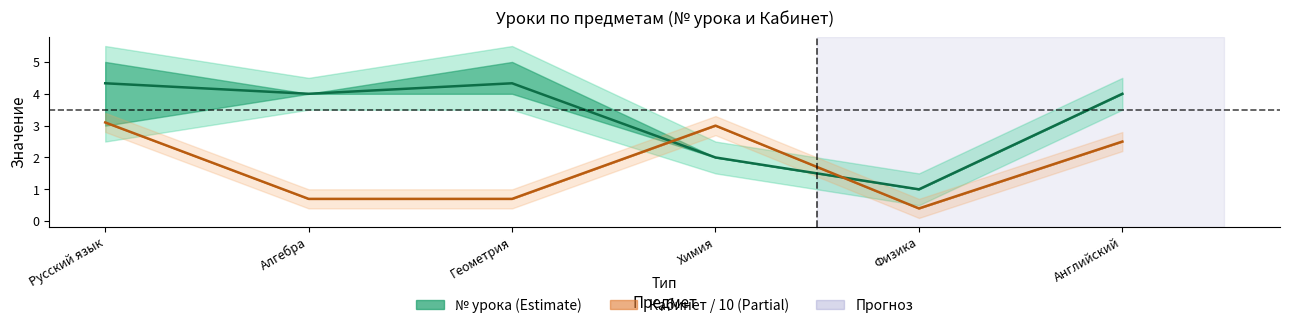

What value does the Кабинет / 10 series have at Физика?

0.4